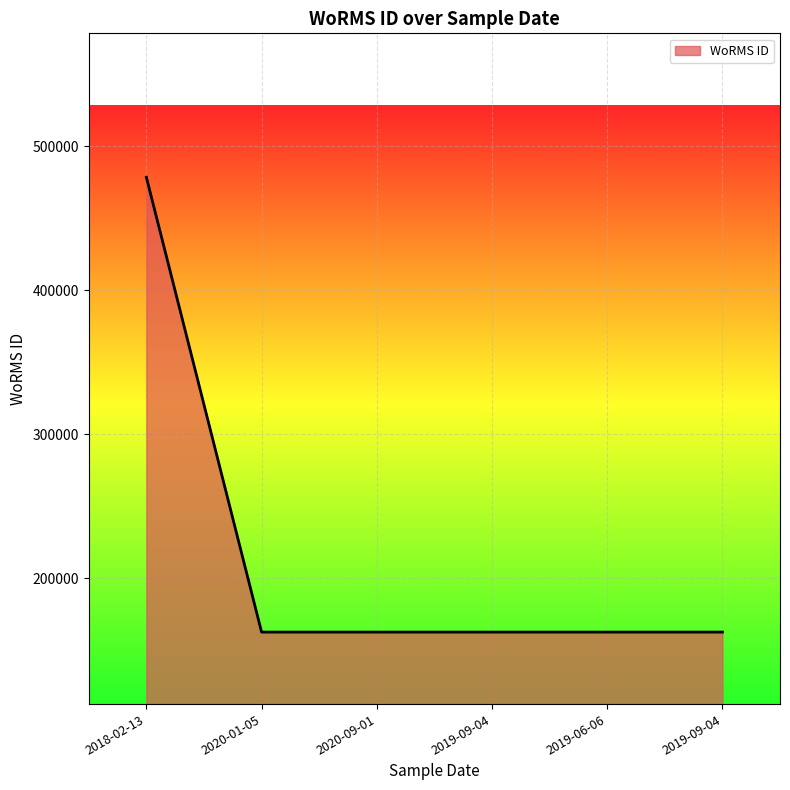

What is the value of the 3rd point from the left?

162728